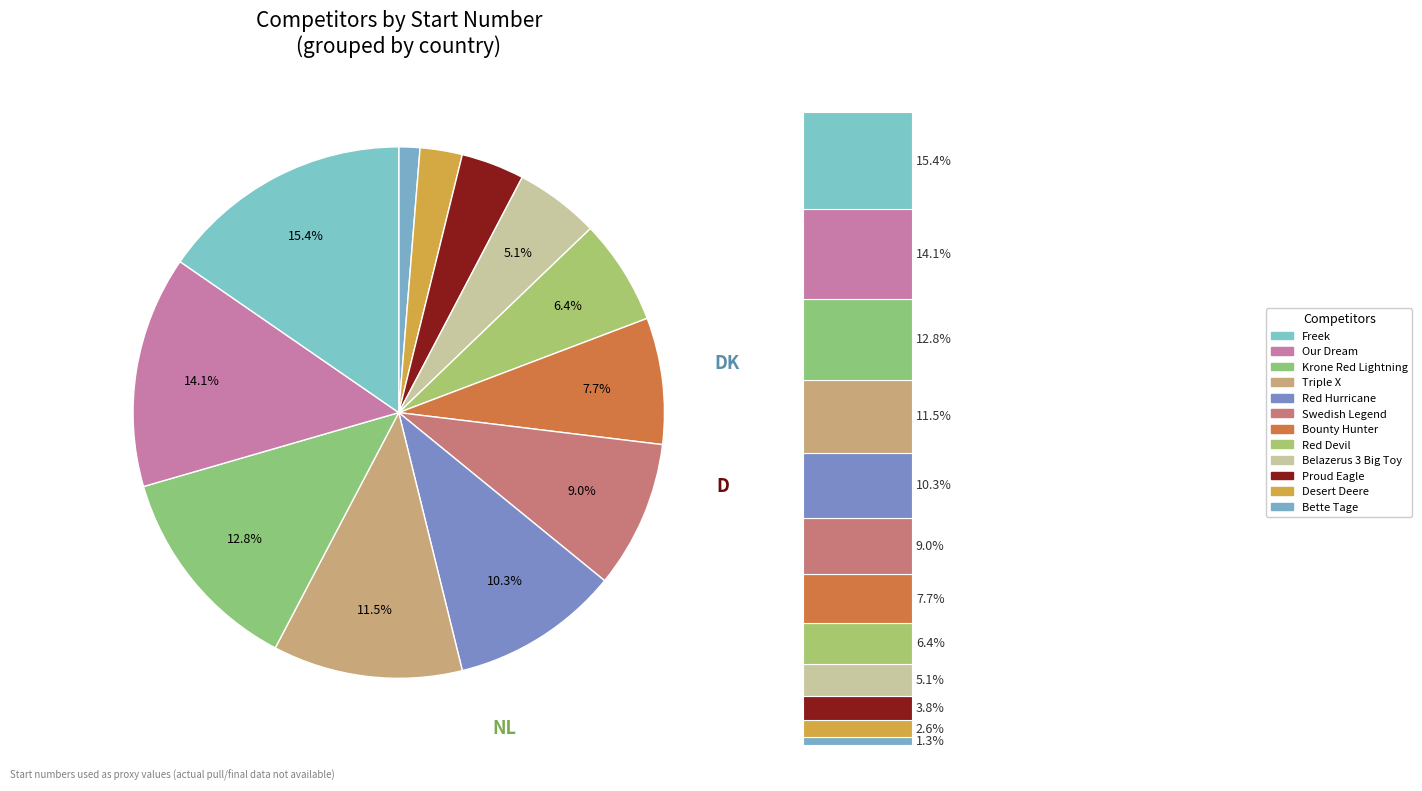

Does Desert Deere (DK) represent more than half of the total?

No